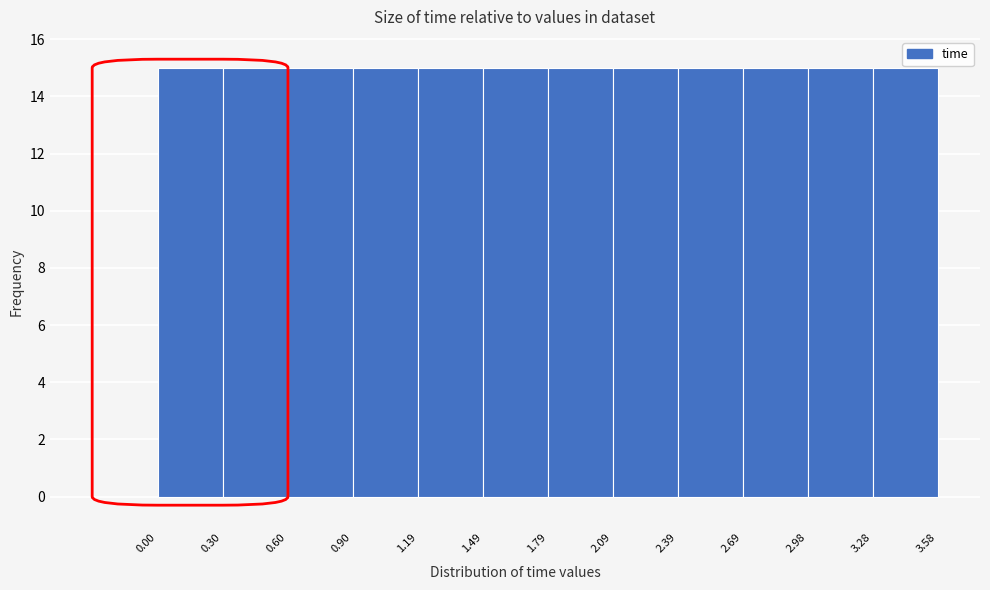

Reading left to right, transcribe this chart: for each bar, give the range it covers on the x-axis and its height. The values are not printed on the chart, so give them approximately, as read against the axis.

0.00 to 0.30: 15
0.30 to 0.60: 15
0.60 to 0.90: 15
0.90 to 1.19: 15
1.19 to 1.49: 15
1.49 to 1.79: 15
1.79 to 2.09: 15
2.09 to 2.39: 15
2.39 to 2.69: 15
2.69 to 2.98: 15
2.98 to 3.28: 15
3.28 to 3.58: 15